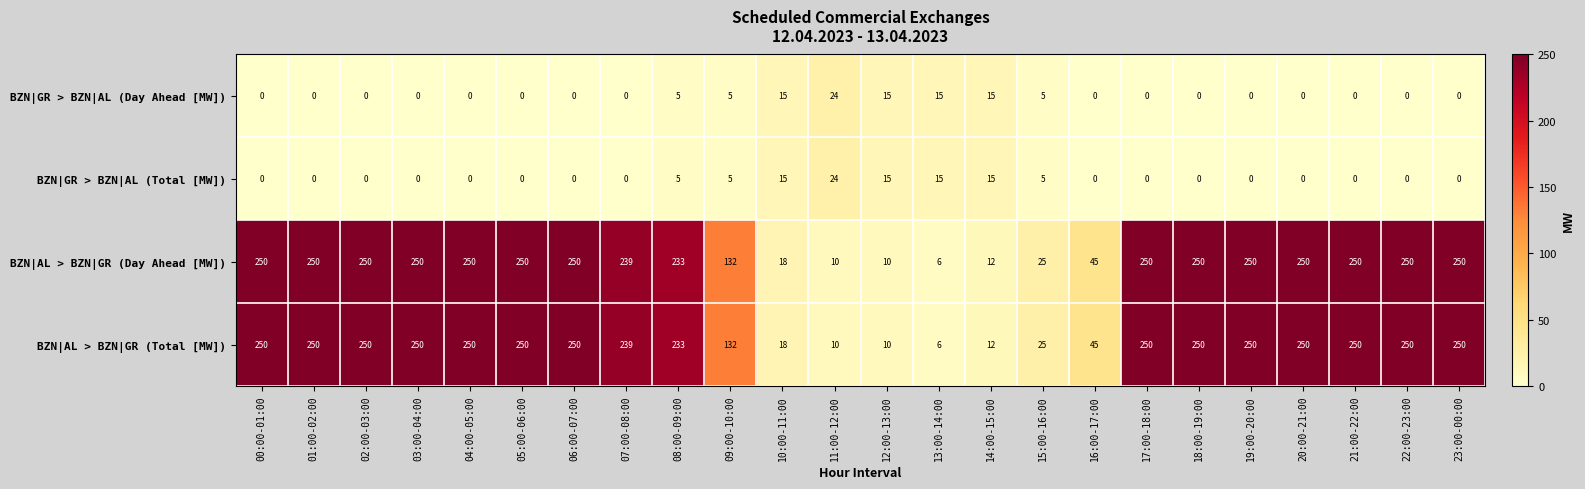

At which label is BZN|AL > BZN|GR (Total [MW]) closest to 128?

09:00-10:00